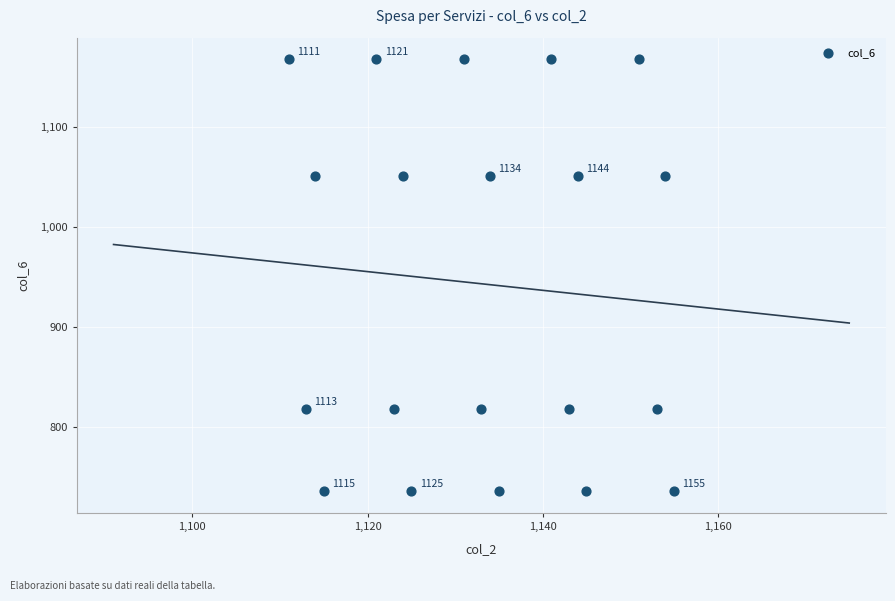

What is the range of Y values (max minus min)?

432